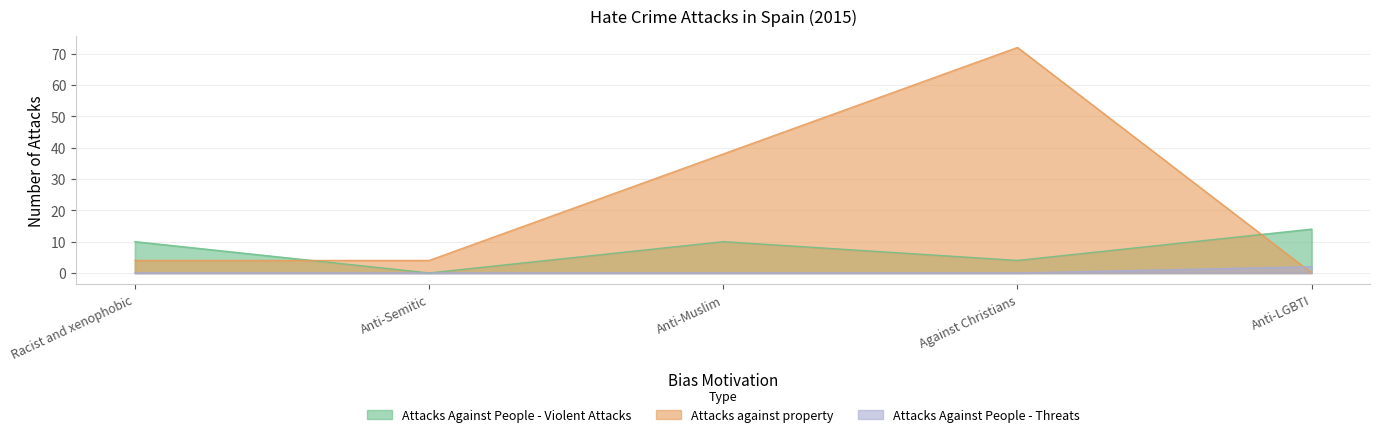

The Attacks Against People - Violent Attacks series shows 0 at Anti-Semitic. True or false?

True